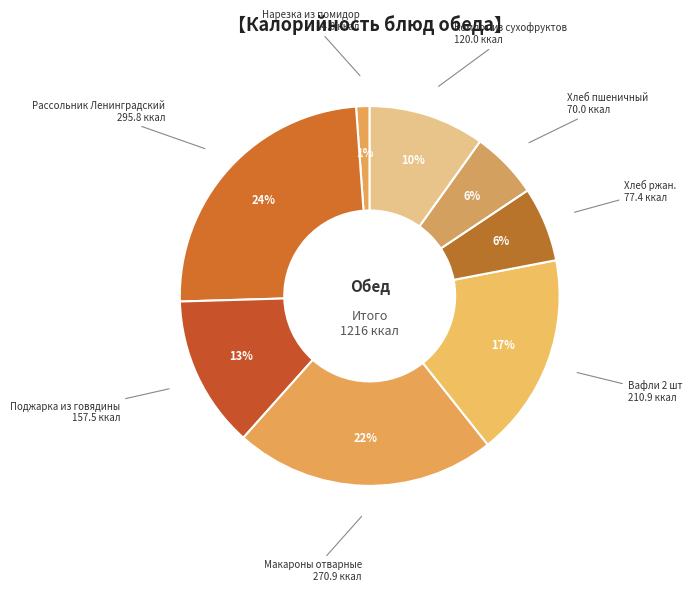

To the nearest percent, what is the difference between the Макароны отварные and Нарезка из помидор slice percentages?

21%